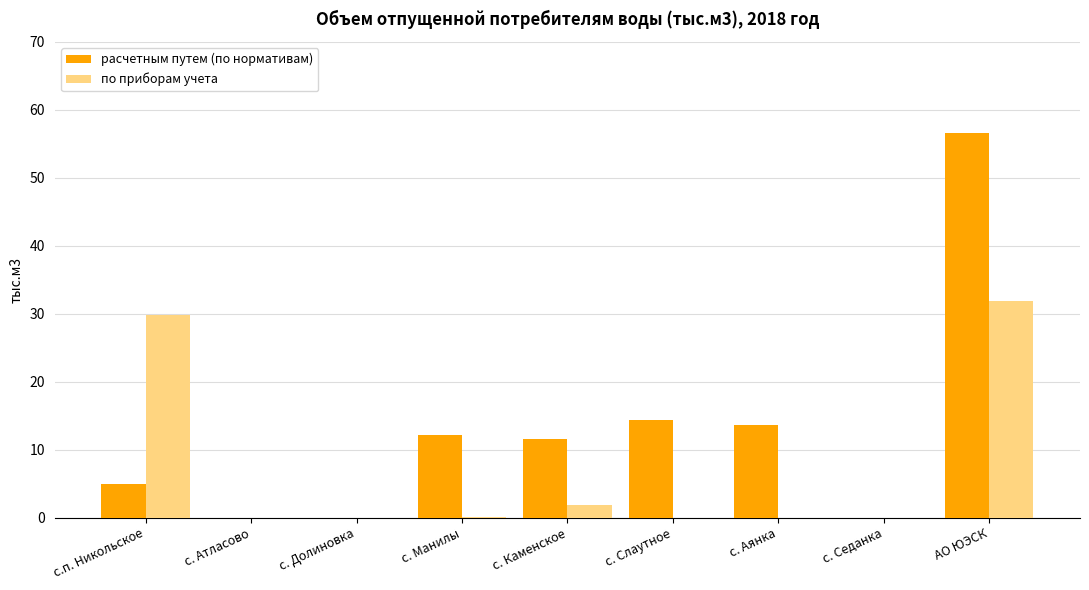

Is it true that расчетным путем (по нормативам) equals 4.9 at с.п. Никольское?

True